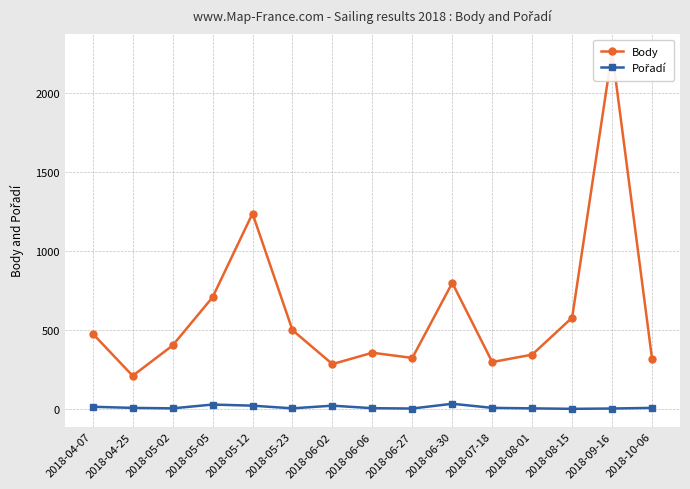

Which series has the largest total across all categories?

Body